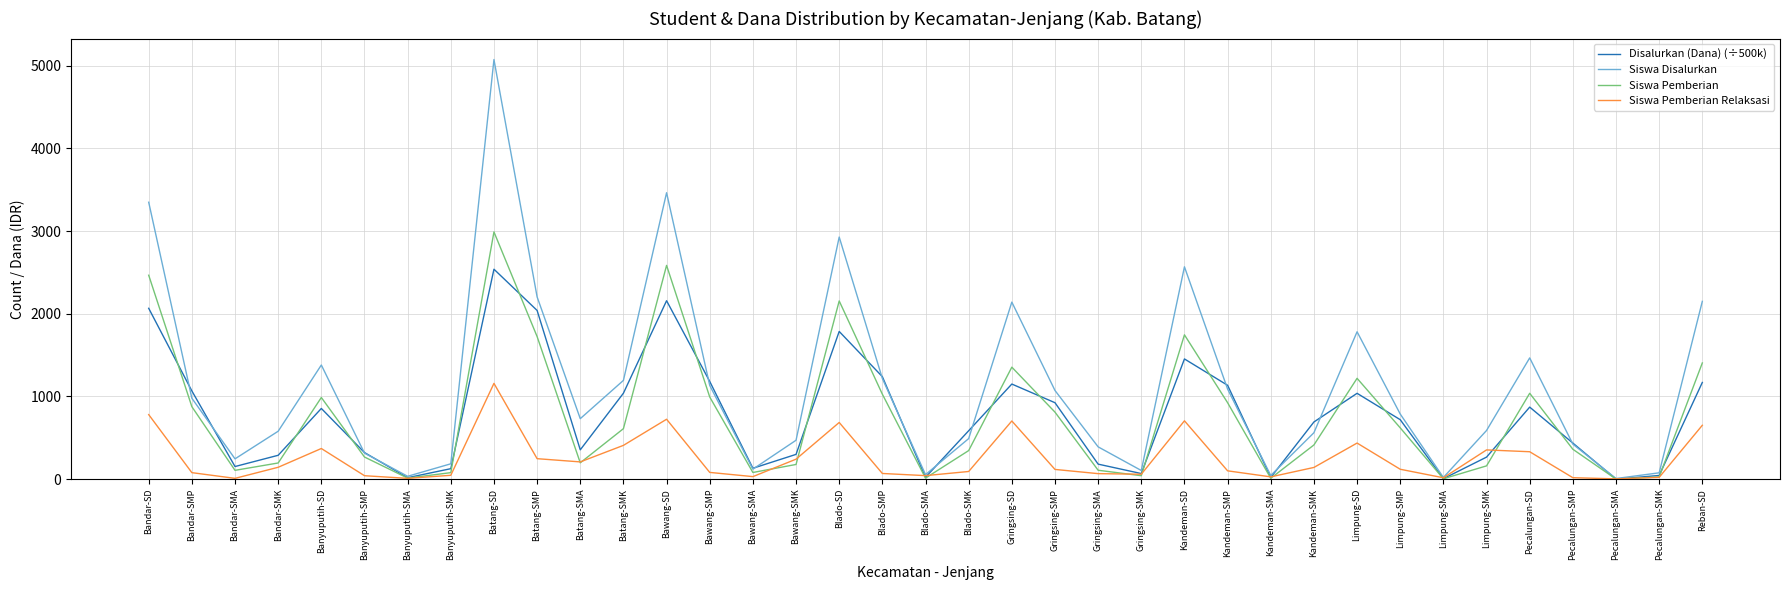

Read the Siswa Disalurkan value at Pecalungan-SMK.

76.0